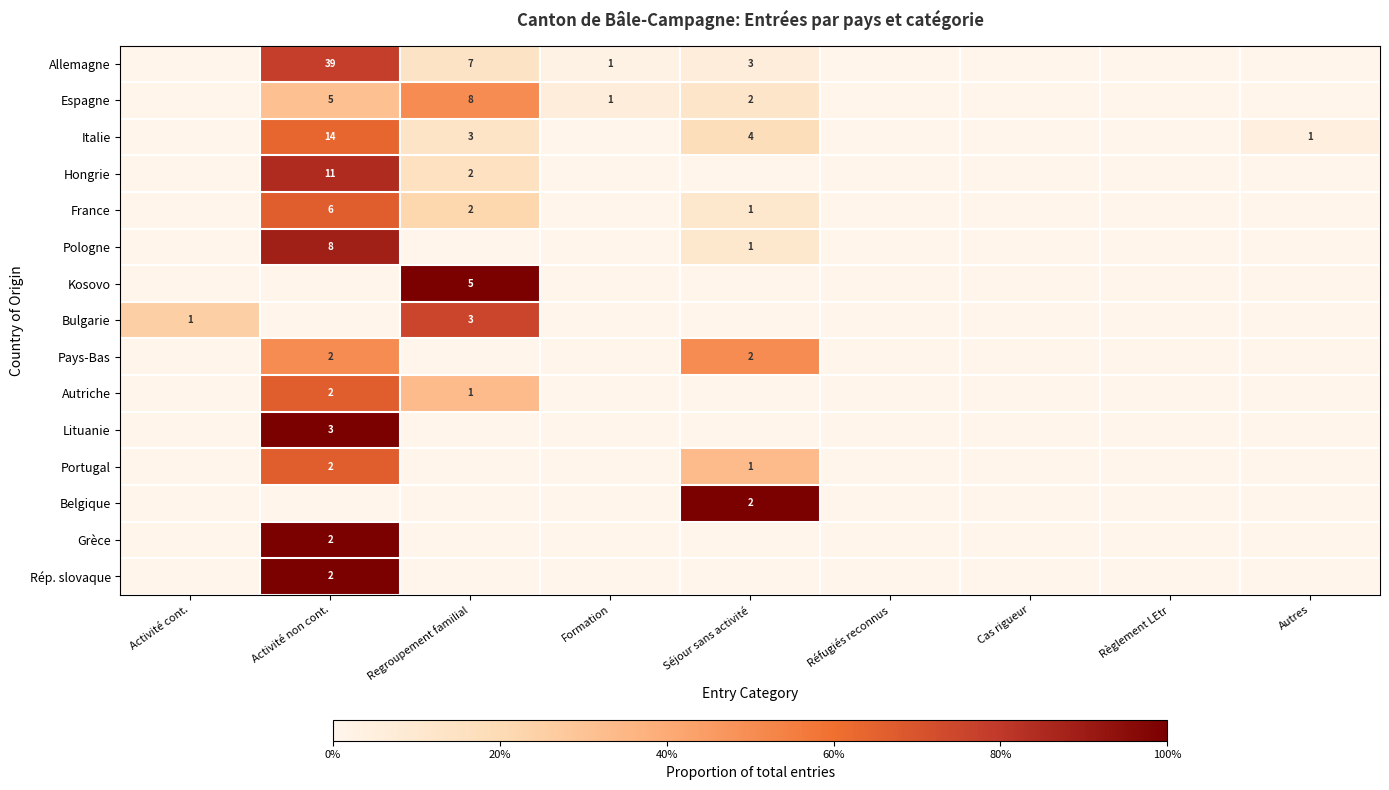

True or false: Hongrie has a value of 3 at Regroupement familial.

False